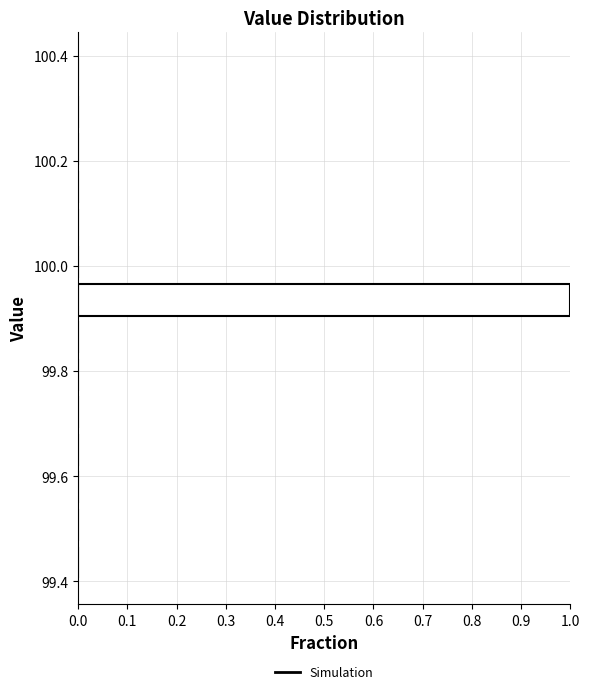

Around what value on the y-axis is the longest bar? Give the approximate position of its centre, as read against the axis.

99.94